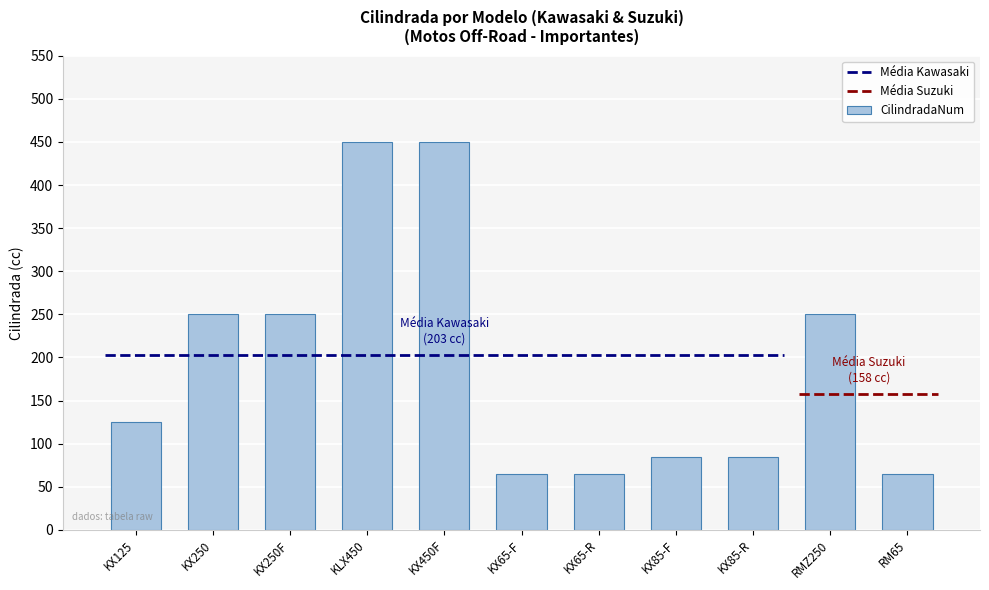

How many data points are less than 125?

5